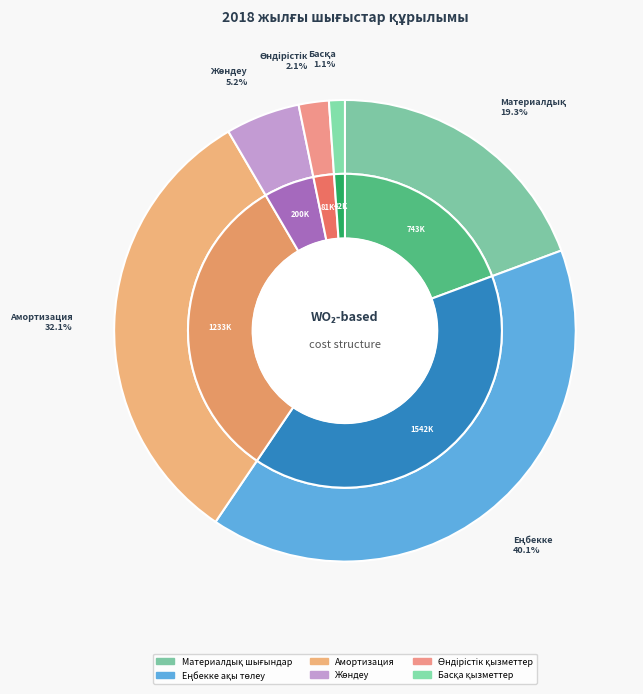

To the nearest percent, what portion does Материалдық шығындар represent?

19%